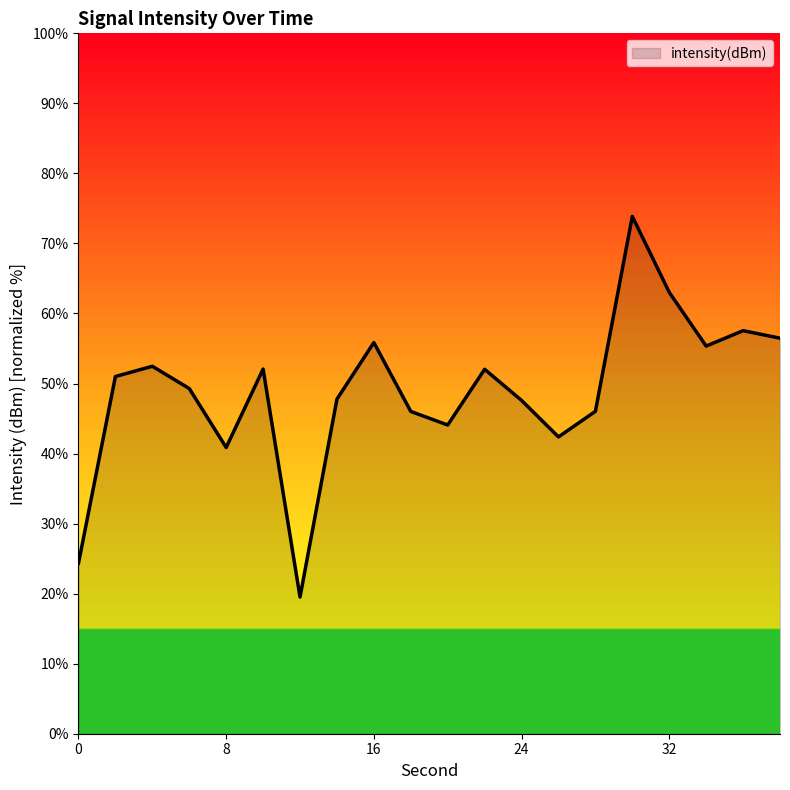

What is the minimum value shown in the chart?

19.5